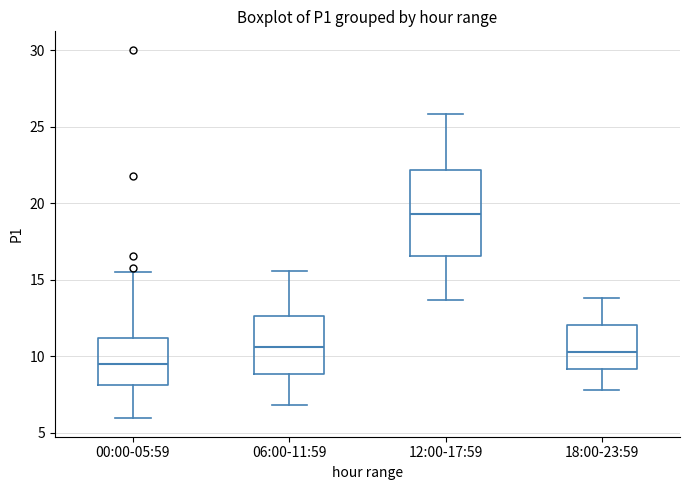

Which box has the highest median line?

12:00-17:59